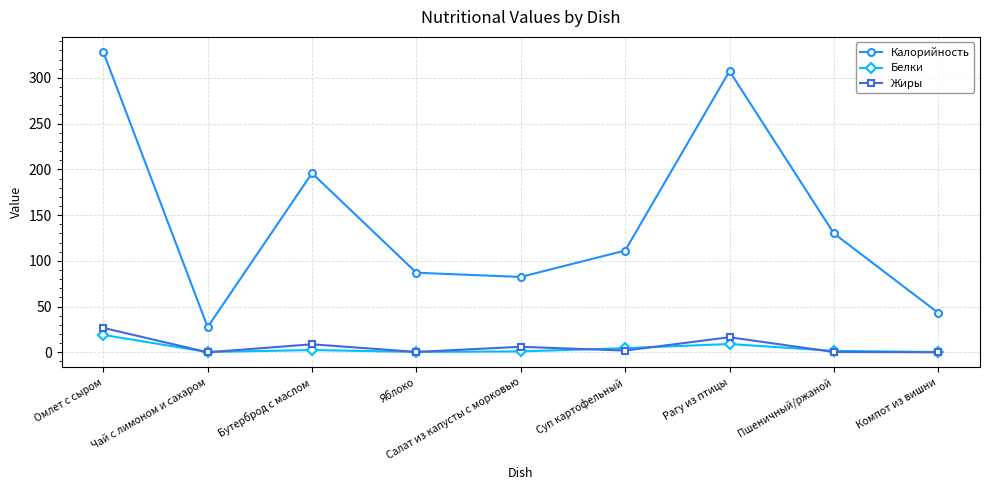

Where is the first local minimum for Жиры?

Чай с лимоном и сахаром